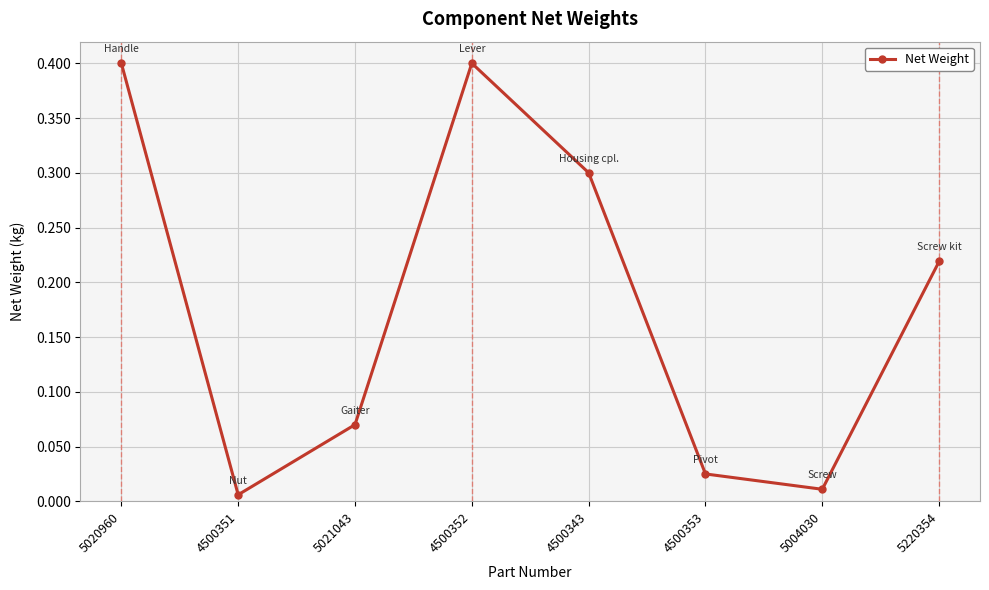

What is the greatest value displayed?

0.4